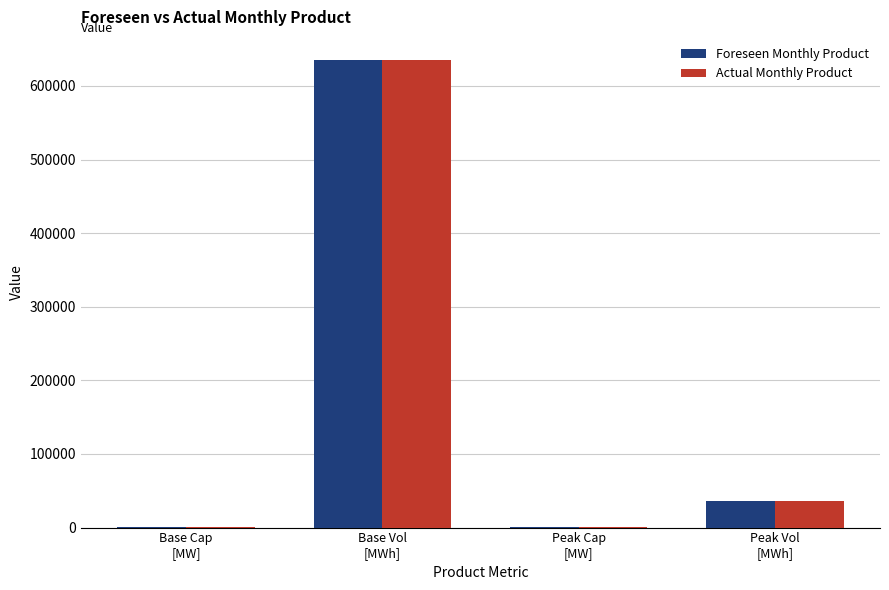

What is the sum of all Foreseen Monthly Product values?

671602